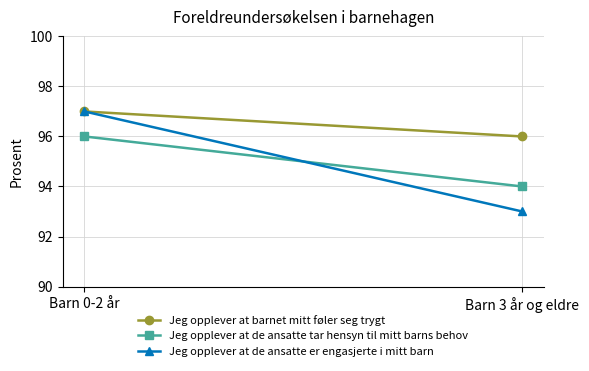

What is the label of the 2nd point from the right?

Barn 0-2 år